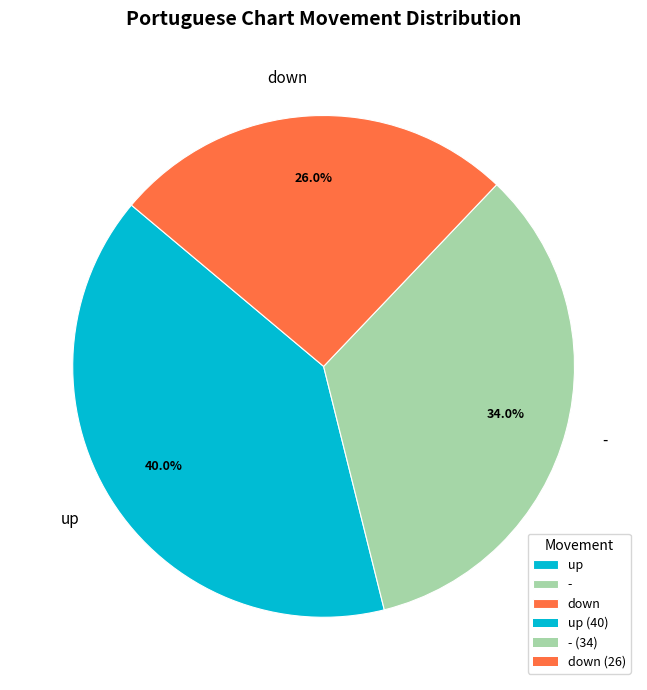

Does down account for over 50% of the chart?

No